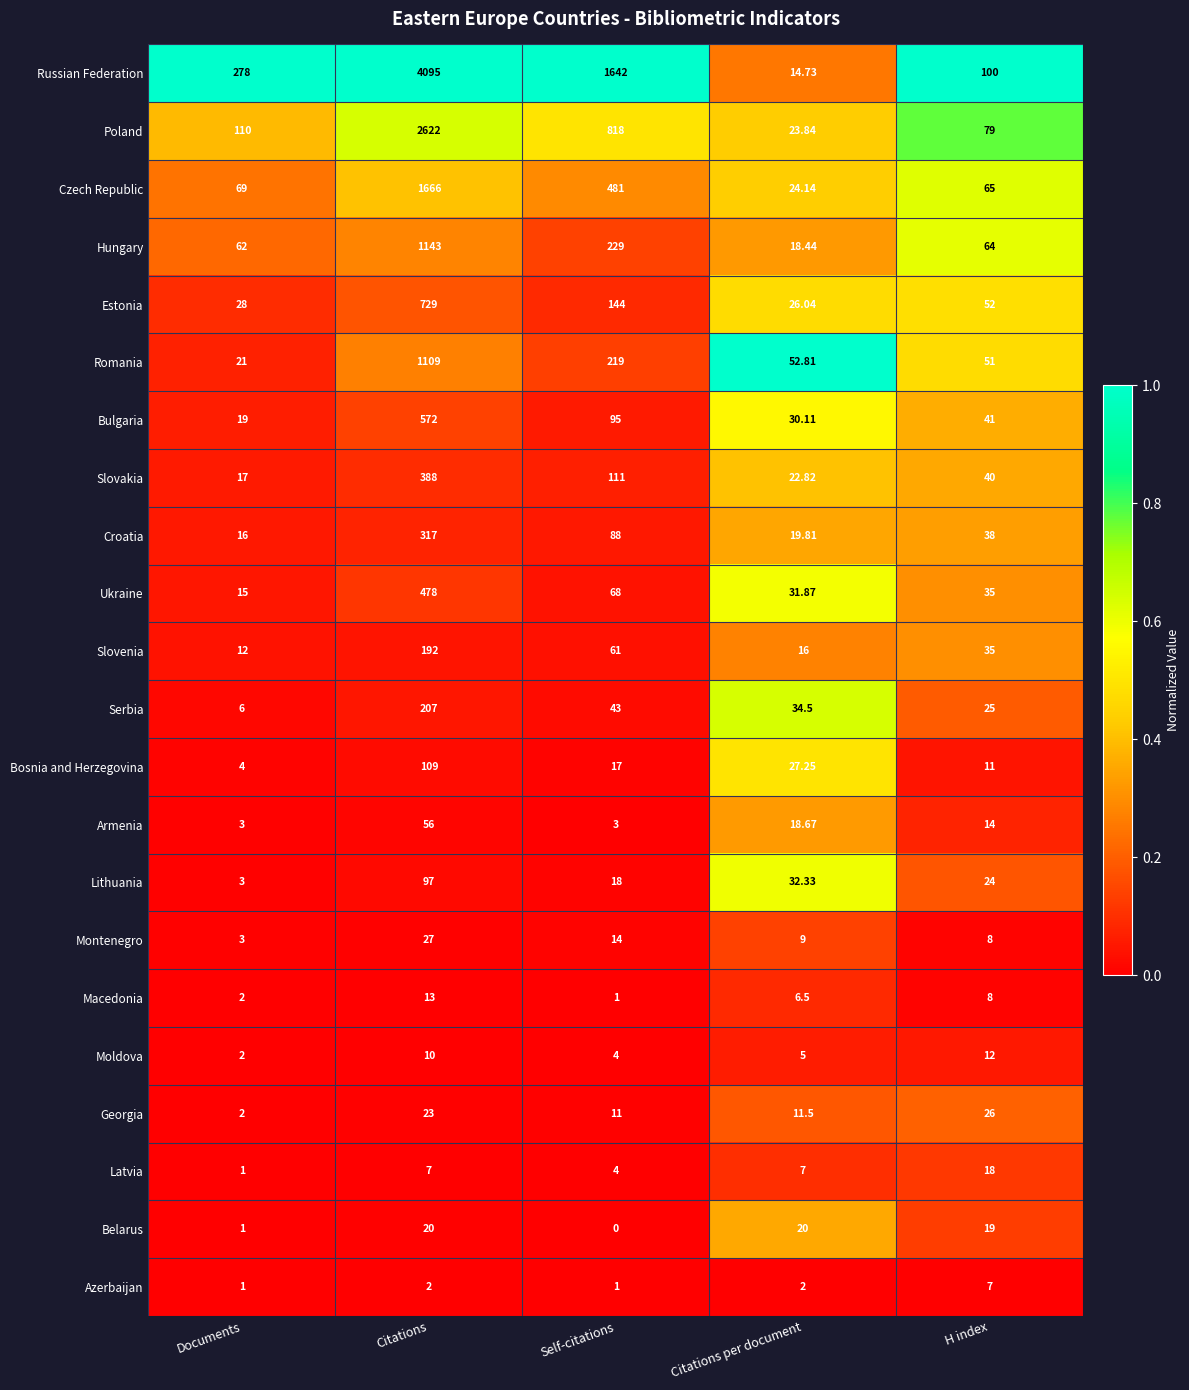

What is the total value across all series at Documents?

675.0